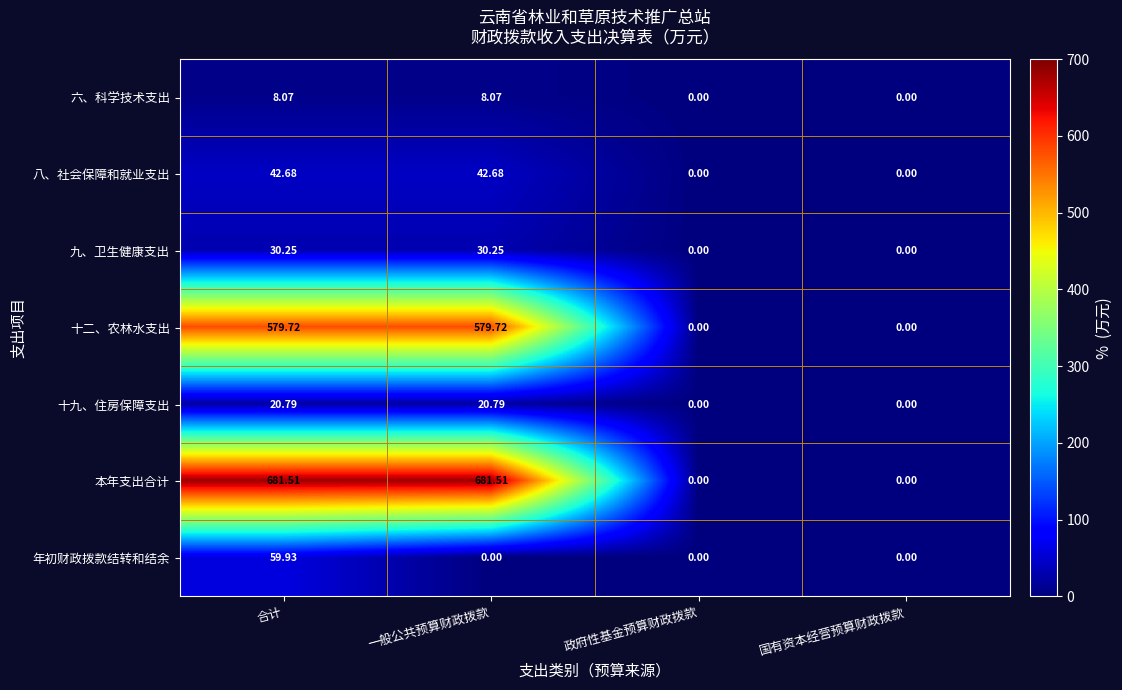

Which series has the largest total across all categories?

本年支出合计